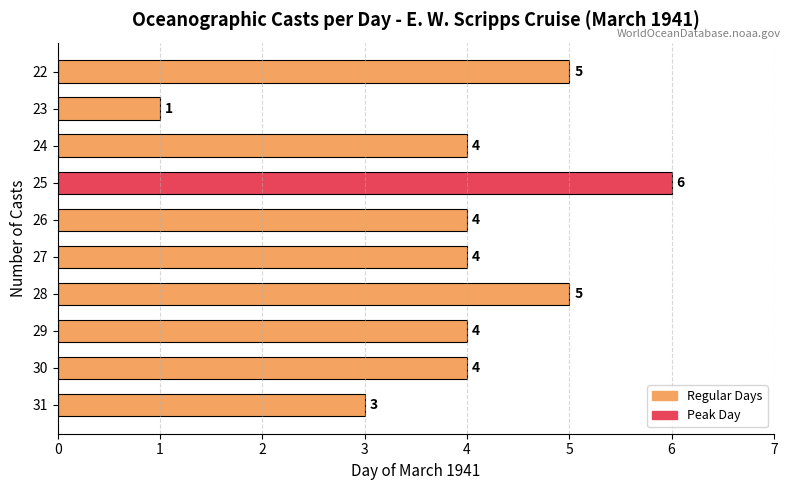

How many values are between 4 and 5?

7